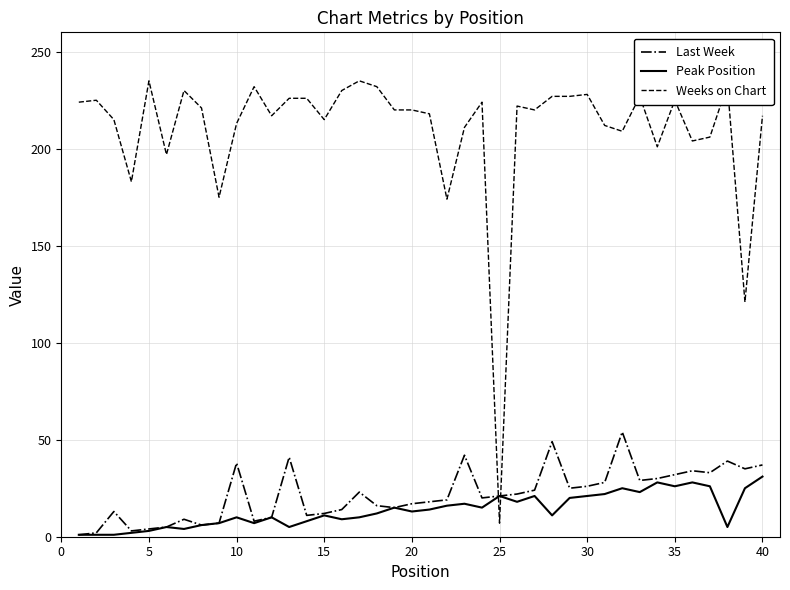

Which series has the largest total across all categories?

Weeks on Chart